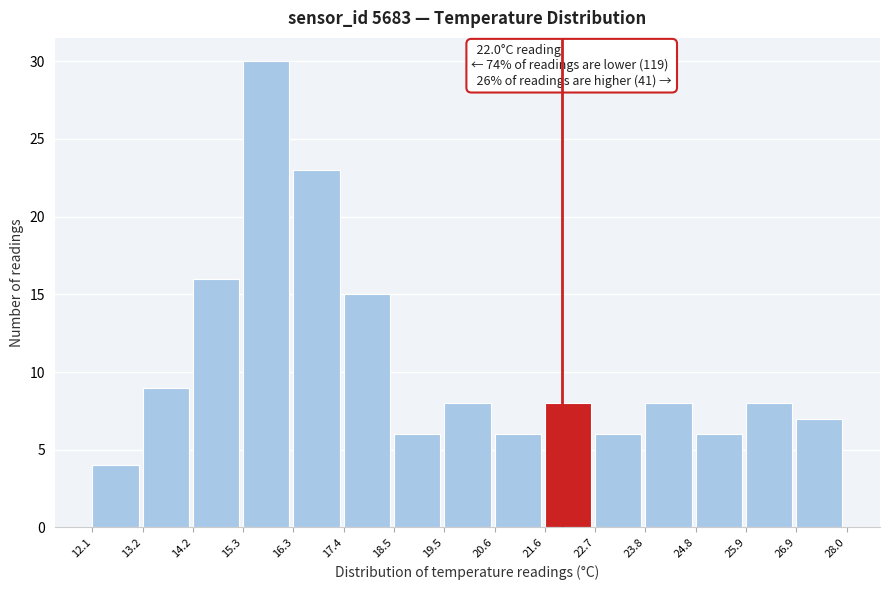

Over which range of the x-axis is the bar tallest?

15.3 to 16.3